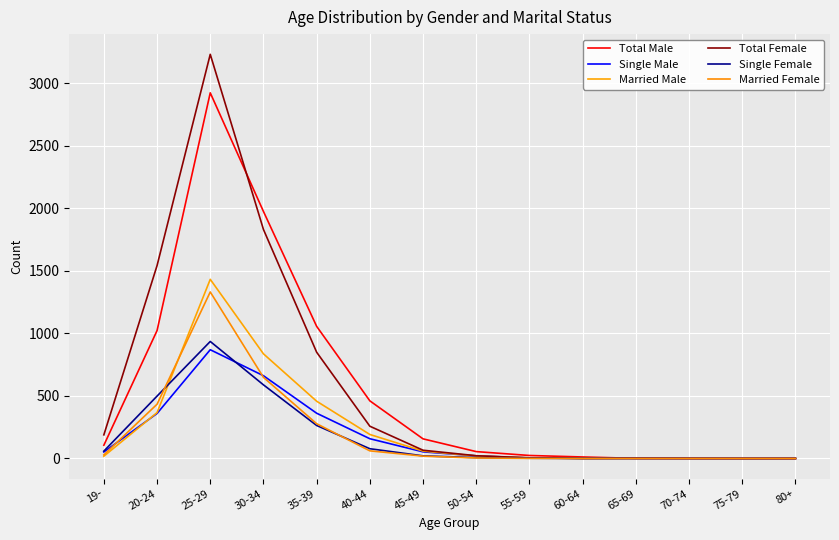

What is the difference between the highest and lowest values at 35-39?

793